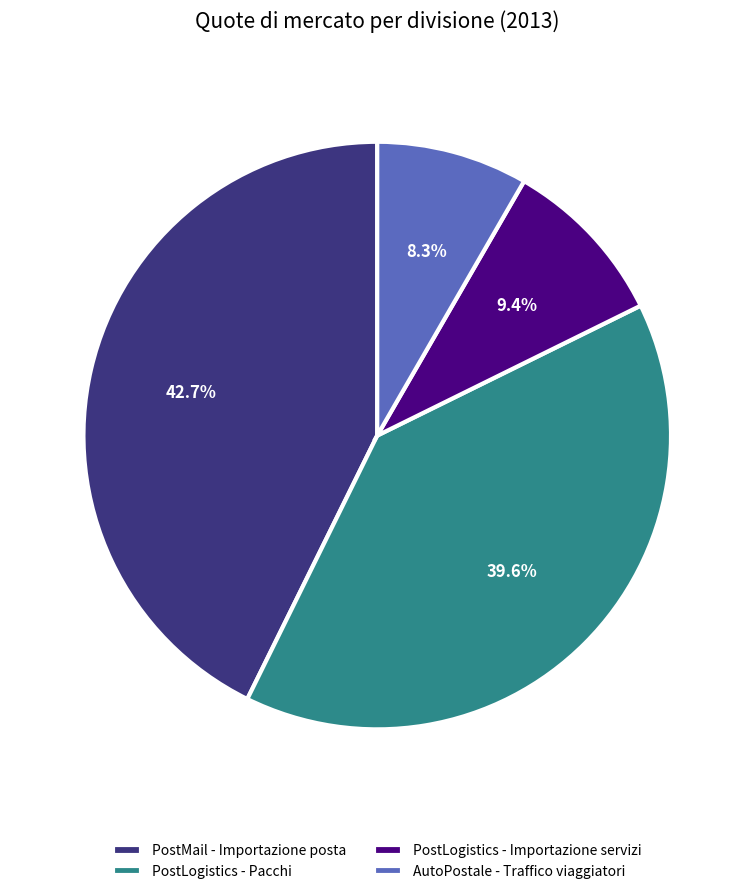

To the nearest percent, what percentage of the pie is PostLogistics - Pacchi?

40%